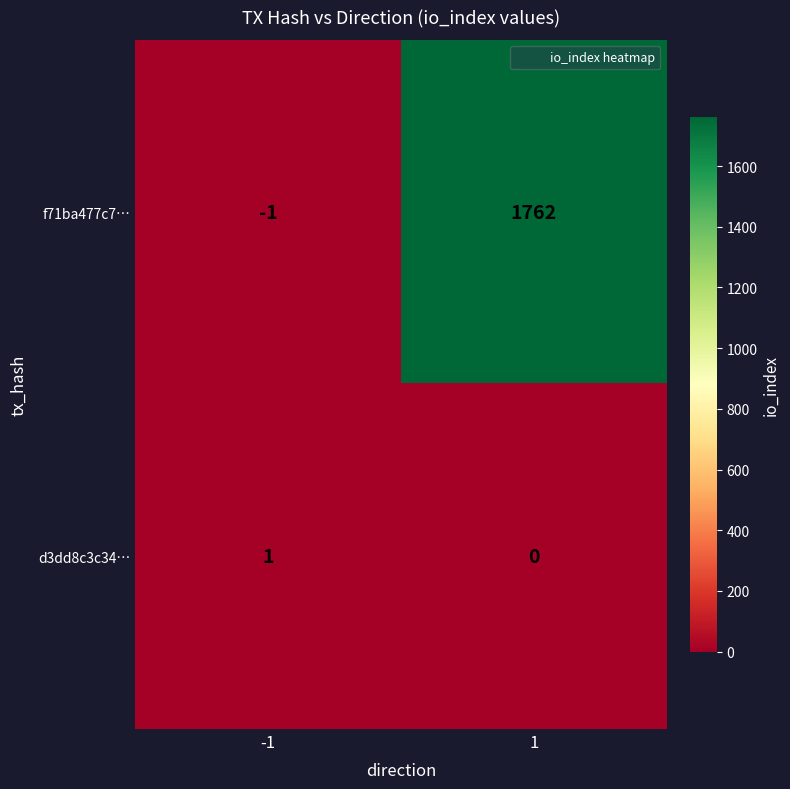

What is the spread (max minus min) of values at -1?

2